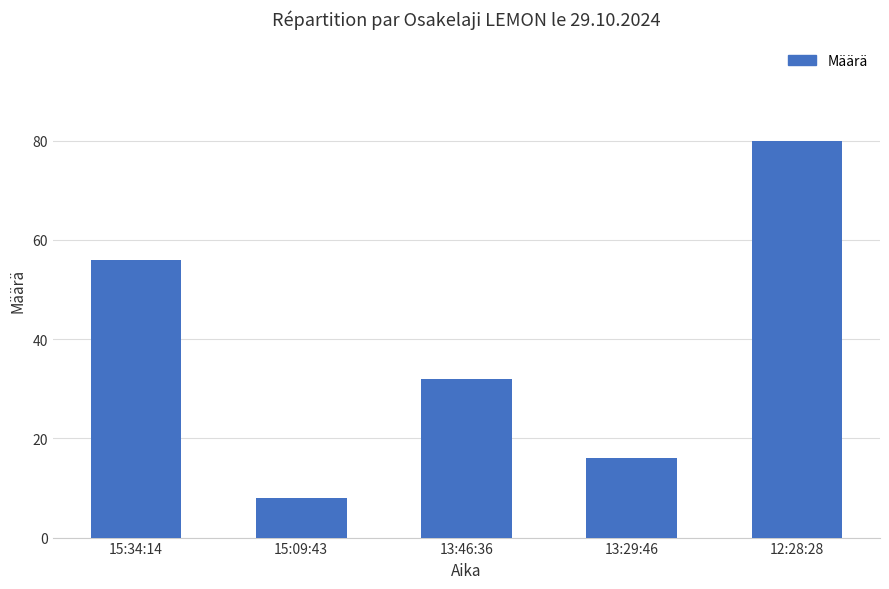

Does the chart contain any negative values?

No